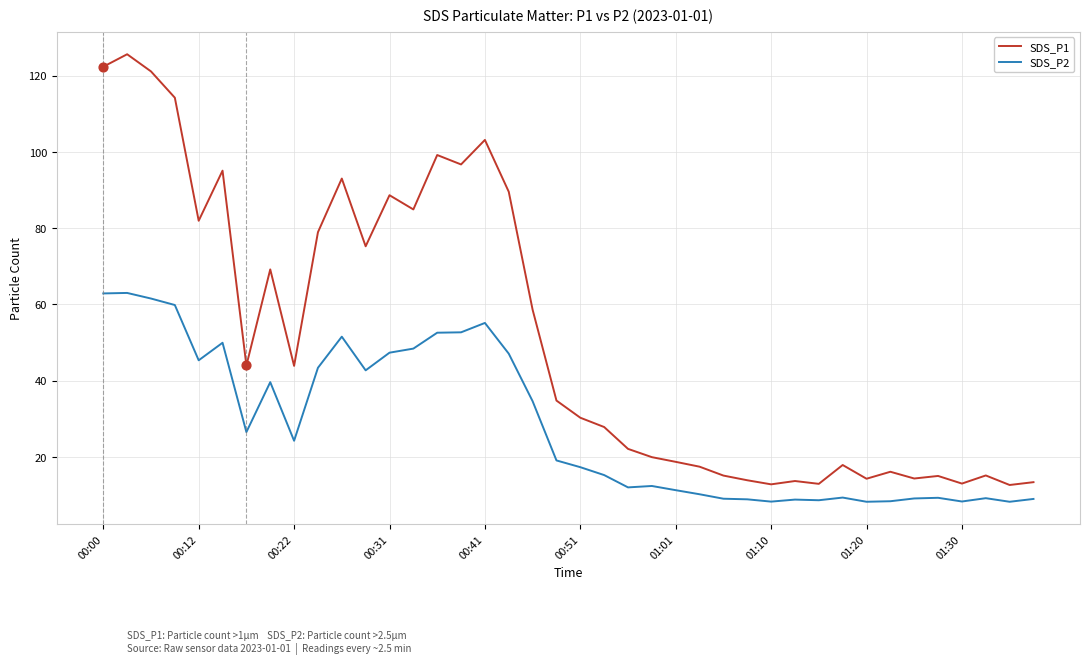

Which series has the largest total across all categories?

SDS_P1